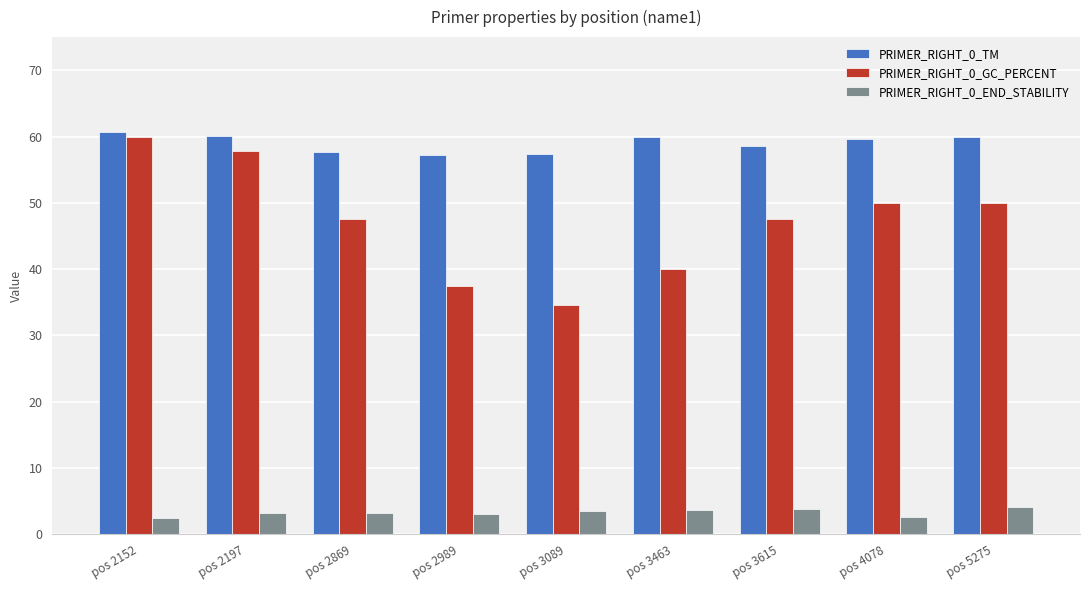

Does the chart contain stacked bars?

No